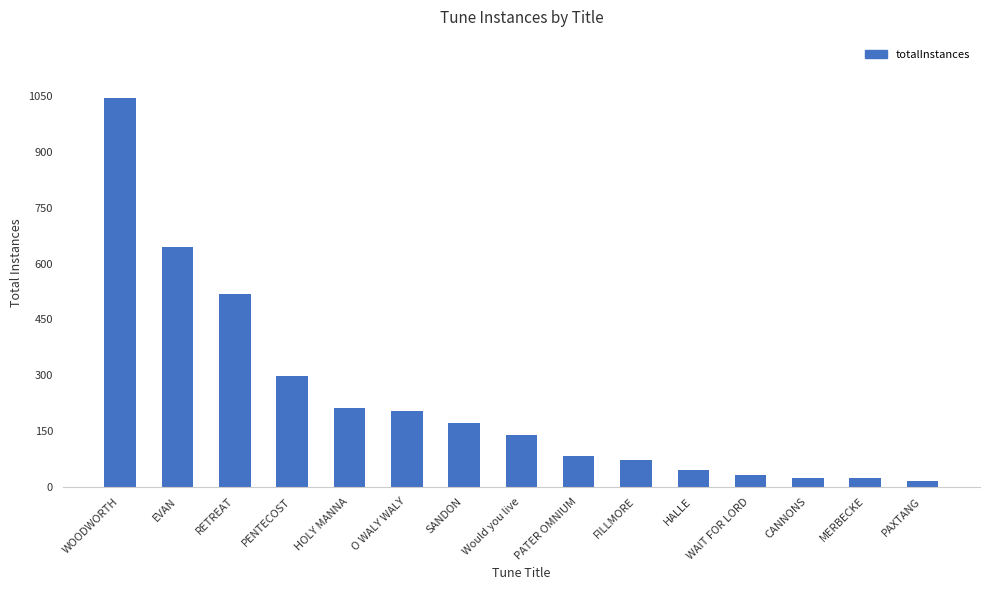

What is the difference between the maximum and second lowest values?

1023